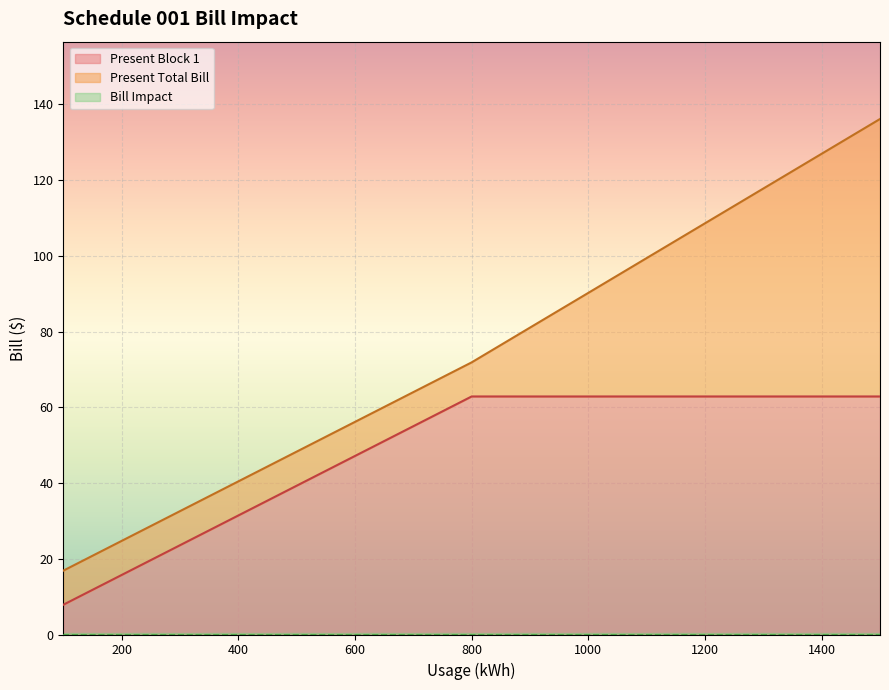

What is the maximum value shown in the chart?

136.1